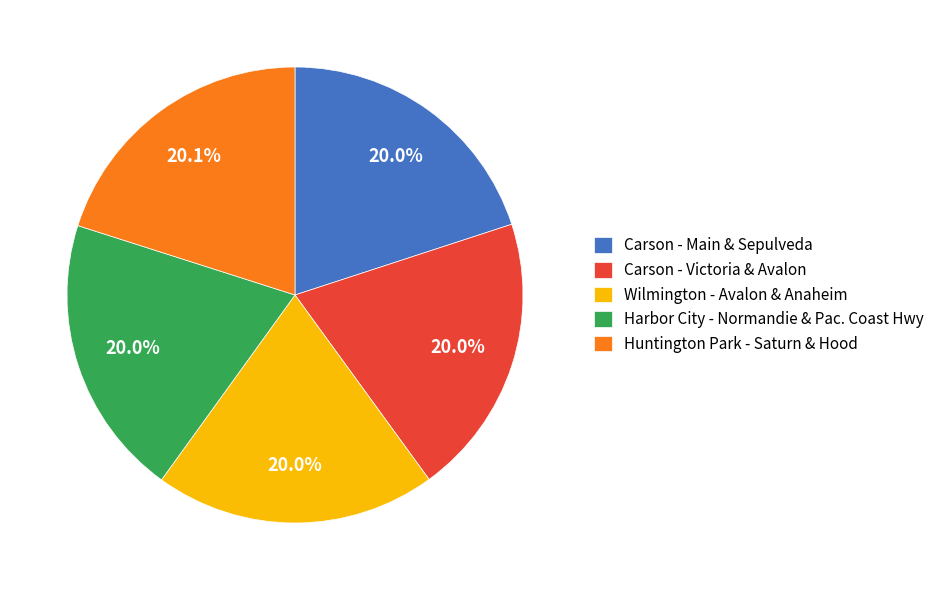

What percentage is the Wilmington - Avalon & Anaheim slice, to the nearest percent?

20%